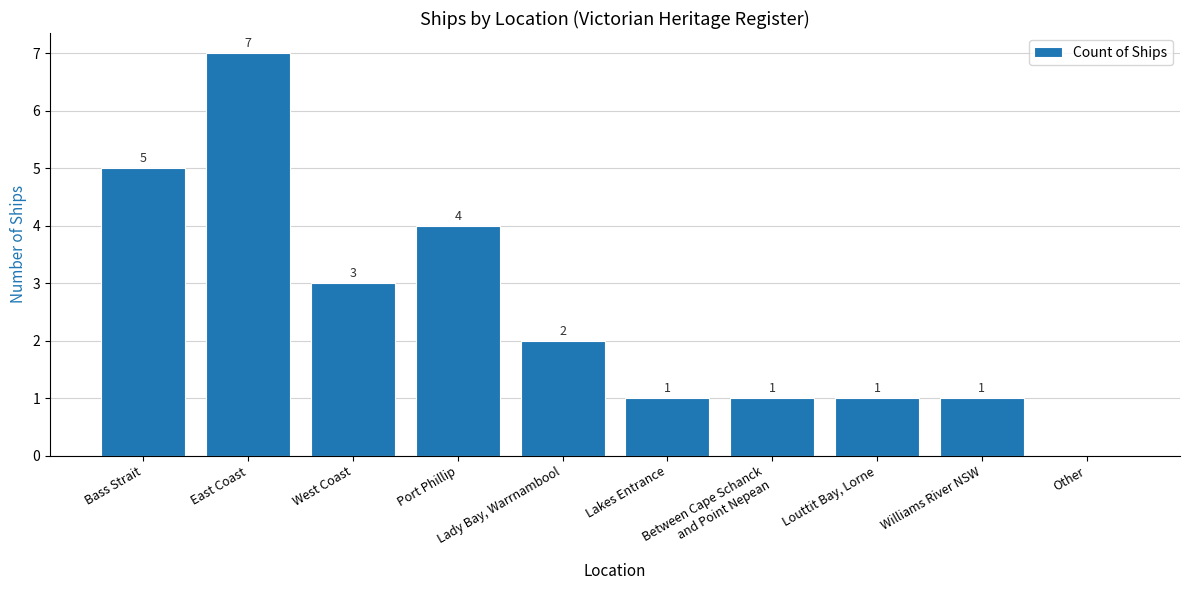

How many values are between 1 and 4?

7